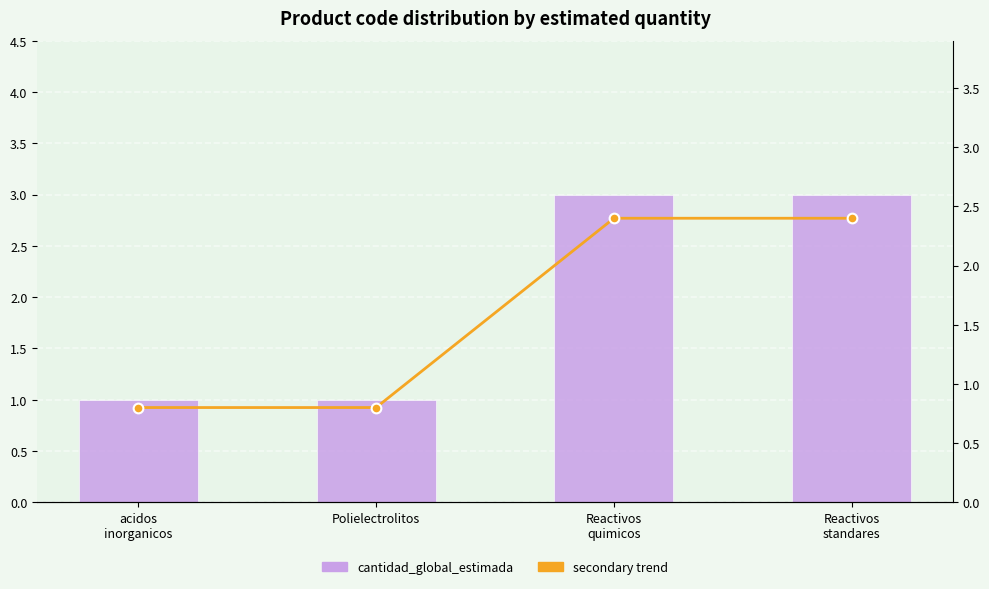

What is the average value of the secondary trend series?

1.6